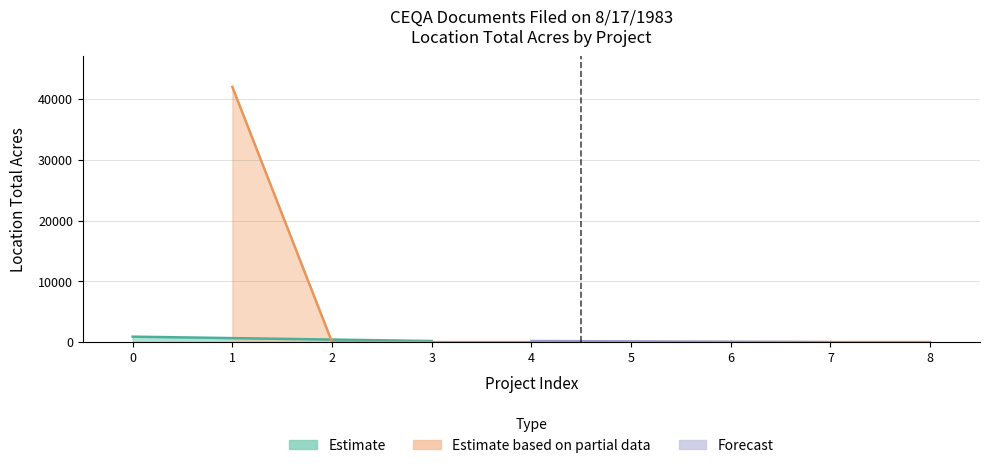

Reading right to left, extract all data points from this chart.

13	0	0	0	181	181	1	42000	900